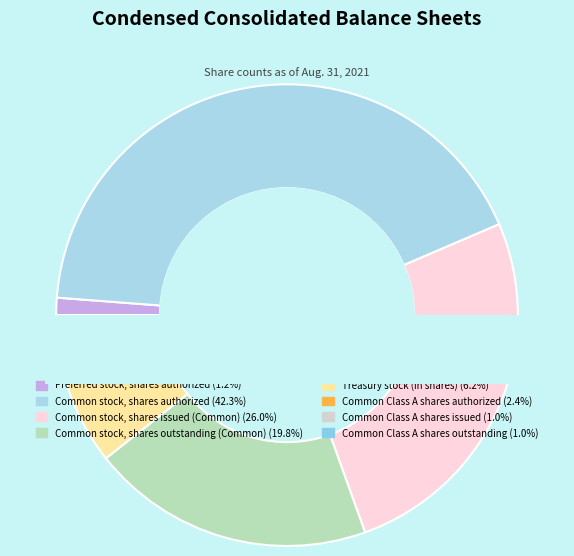

How many segments does this pie chart have?

8